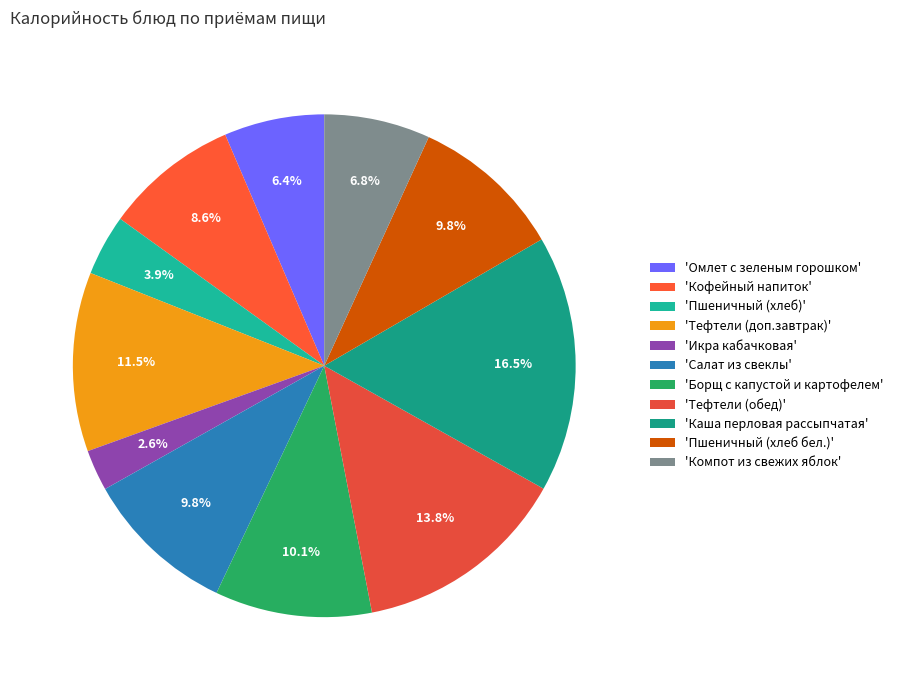

Which category has the smallest portion of the pie?

'Икра кабачковая'